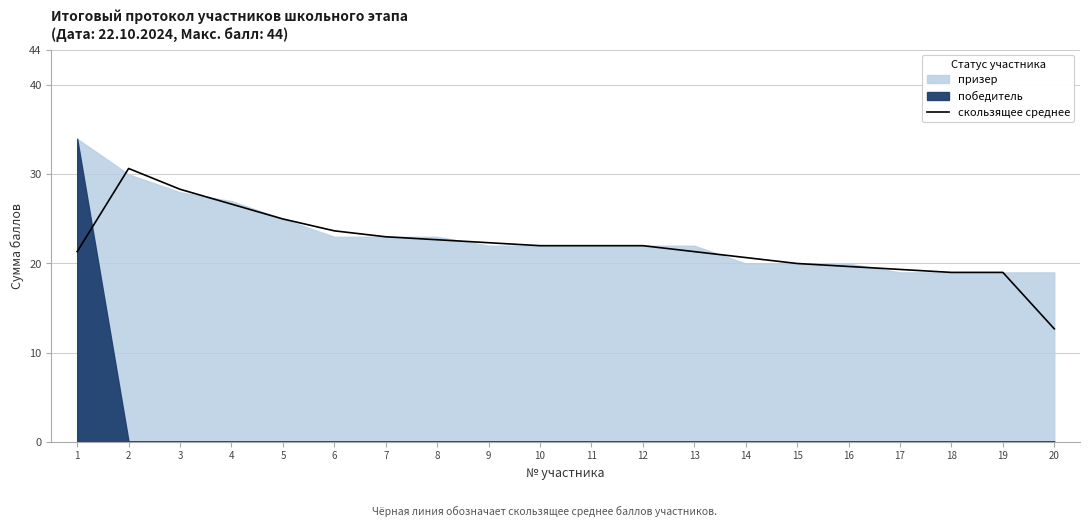

How many values exceed 22?

8